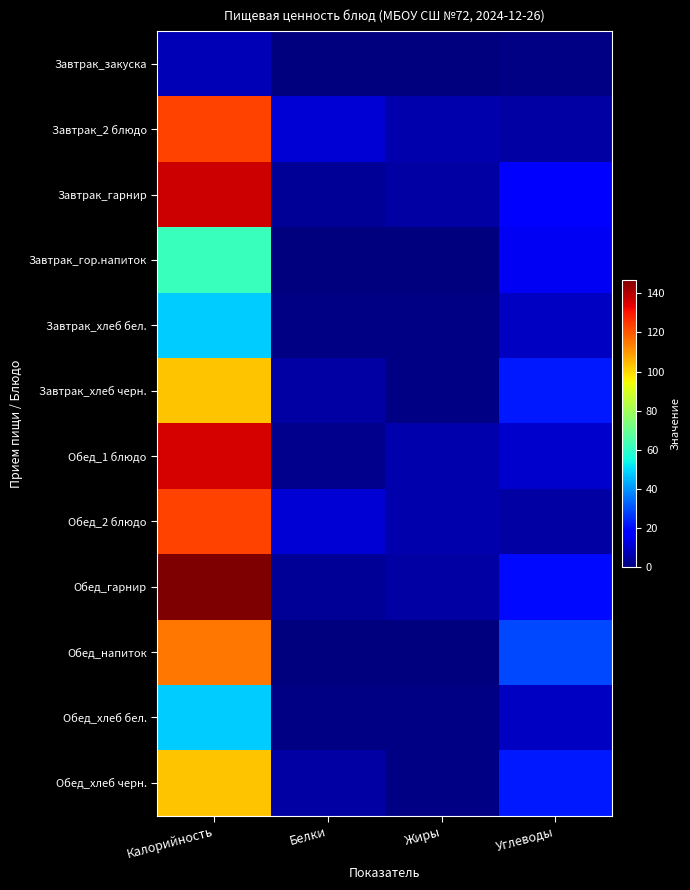

Reading left to right, list all the values displayed in this chart.

Завтрак_закуска: Калорийность=7	Белки=0	Жиры=0	Углеводы=1
Завтрак_2 блюдо: Калорийность=123	Белки=11	Жиры=6	Углеводы=5
Завтрак_гарнир: Калорийность=137	Белки=3	Жиры=5	Углеводы=18
Завтрак_гор.напиток: Калорийность=62	Белки=0	Жиры=0	Углеводы=15
Завтрак_хлеб бел.: Калорийность=48	Белки=1	Жиры=1	Углеводы=9
Завтрак_хлеб черн.: Калорийность=103	Белки=5	Жиры=1	Углеводы=22
Обед_1 блюдо: Калорийность=136	Белки=2	Жиры=6	Углеводы=10
Обед_2 блюдо: Калорийность=123	Белки=11	Жиры=6	Углеводы=5
Обед_гарнир: Калорийность=147	Белки=3	Жиры=5	Углеводы=20
Обед_напиток: Калорийность=115	Белки=0	Жиры=0	Углеводы=29
Обед_хлеб бел.: Калорийность=48	Белки=1	Жиры=1	Углеводы=9
Обед_хлеб черн.: Калорийность=103	Белки=5	Жиры=1	Углеводы=22